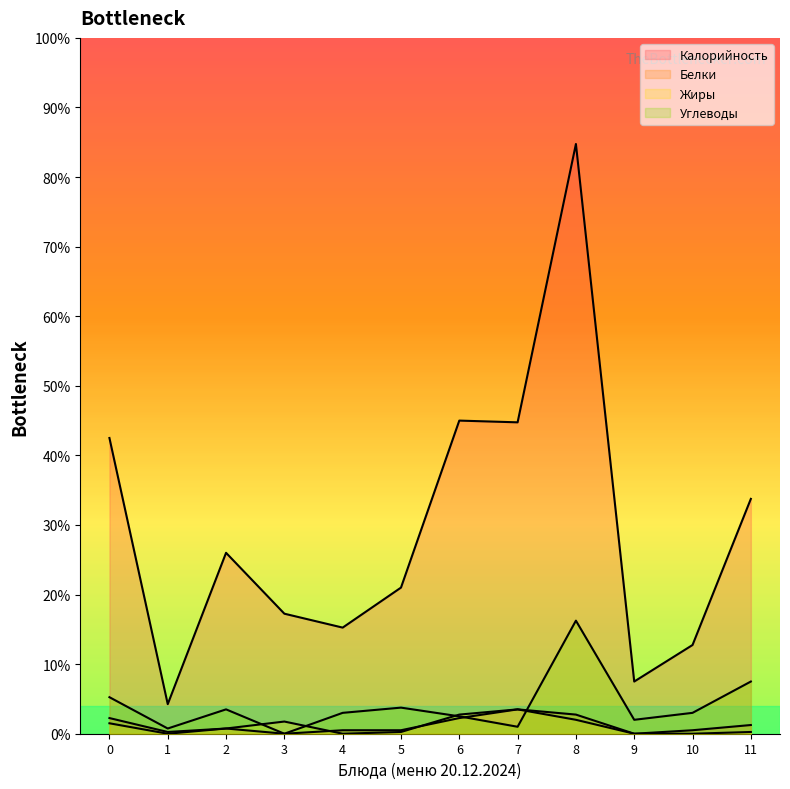

Does the chart display data point markers on the line(s)?

No